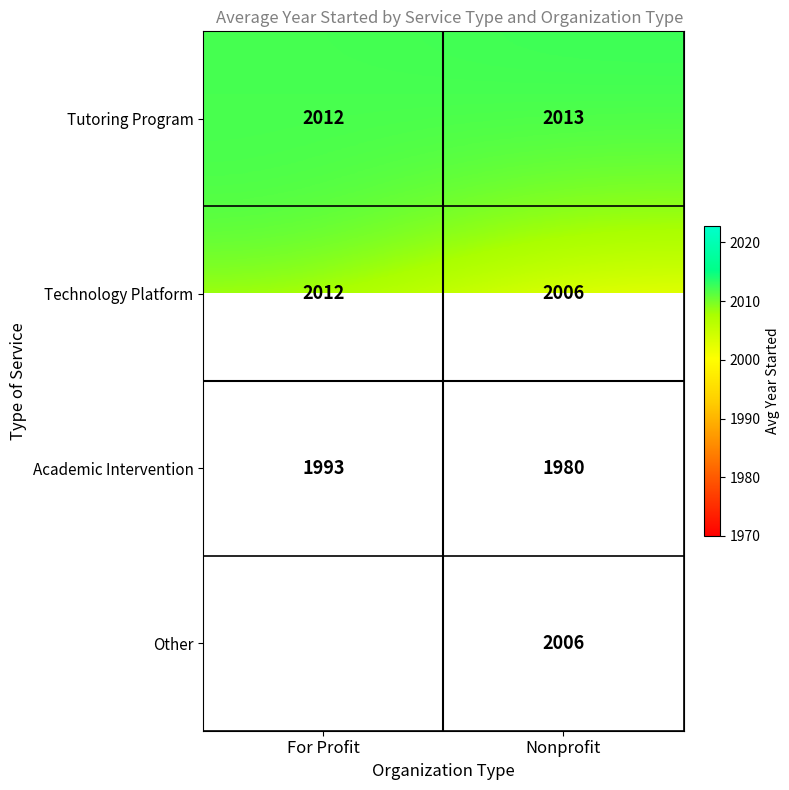

Is the value of Academic Intervention at For Profit greater than the value of Technology Platform at For Profit?

No